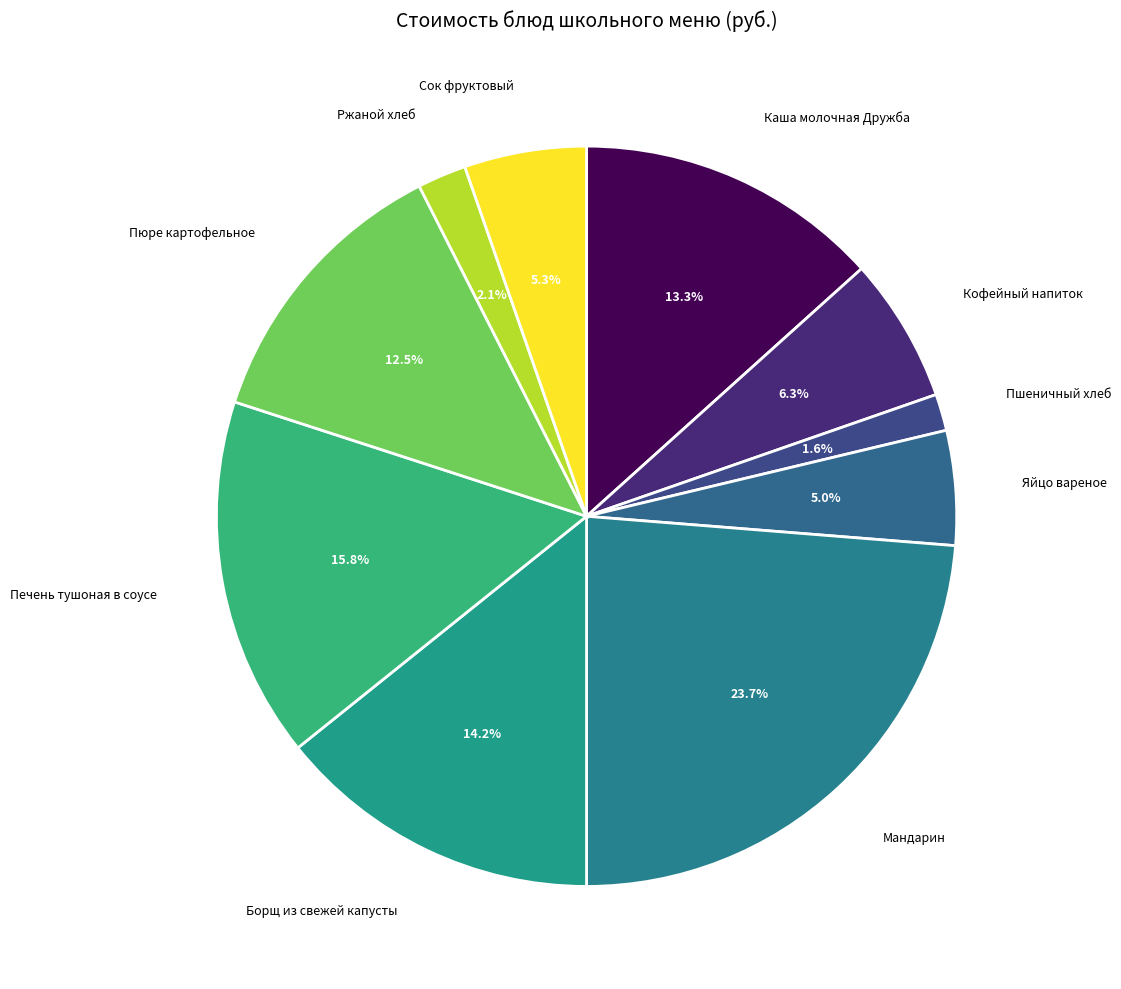

Do Каша молочная Дружба and Печень тушоная в соусе together represent more than half of the pie?

No